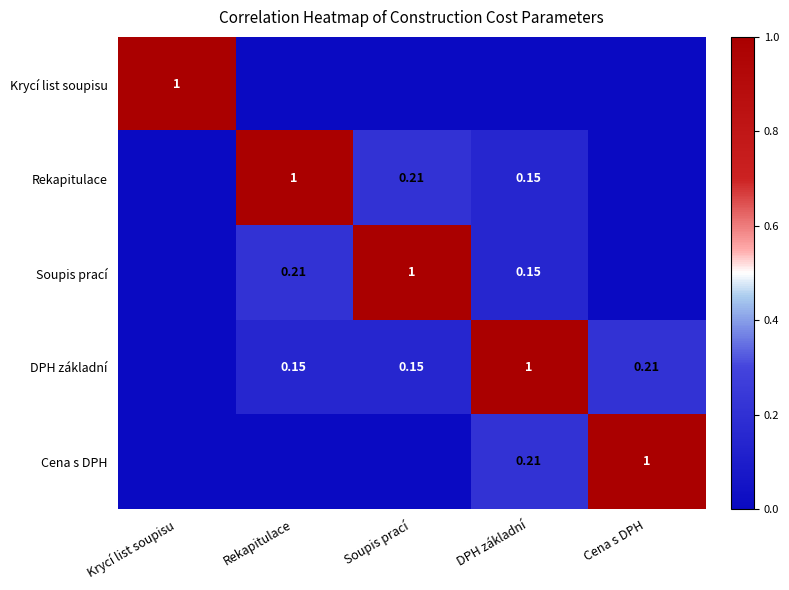

What is the total value across all series at Cena s DPH?

1.2